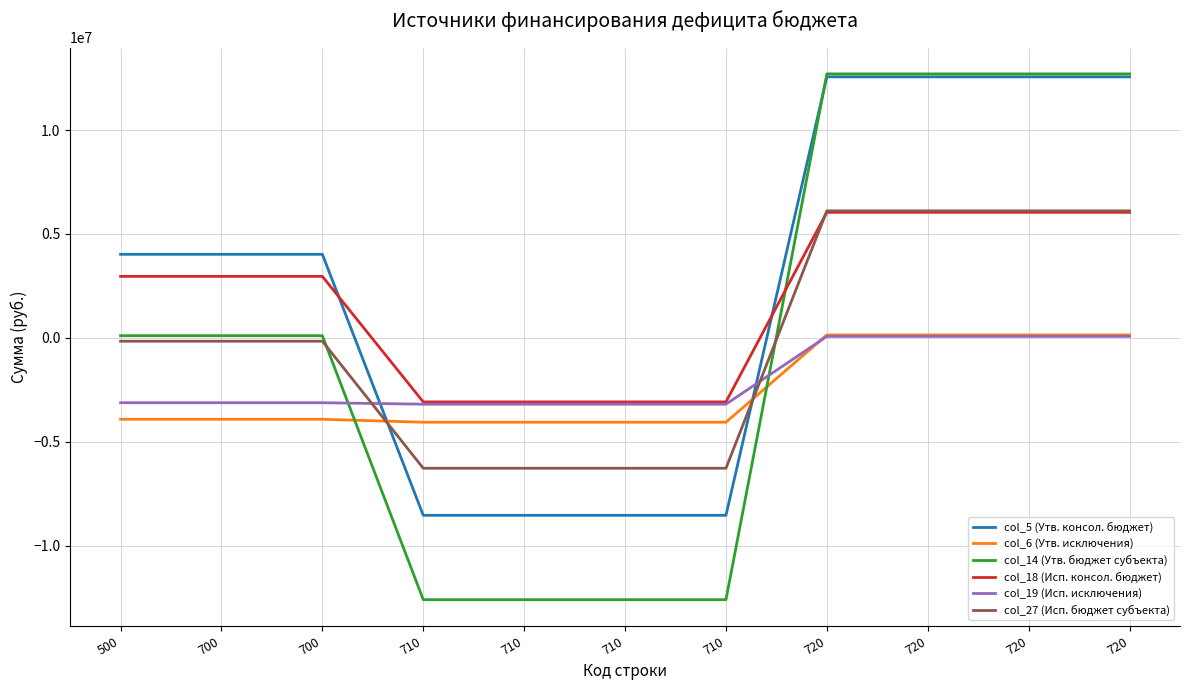

What is the difference between the maximum and minimum values in the col_5 (Утв. консол. бюджет) series?

21095000.0